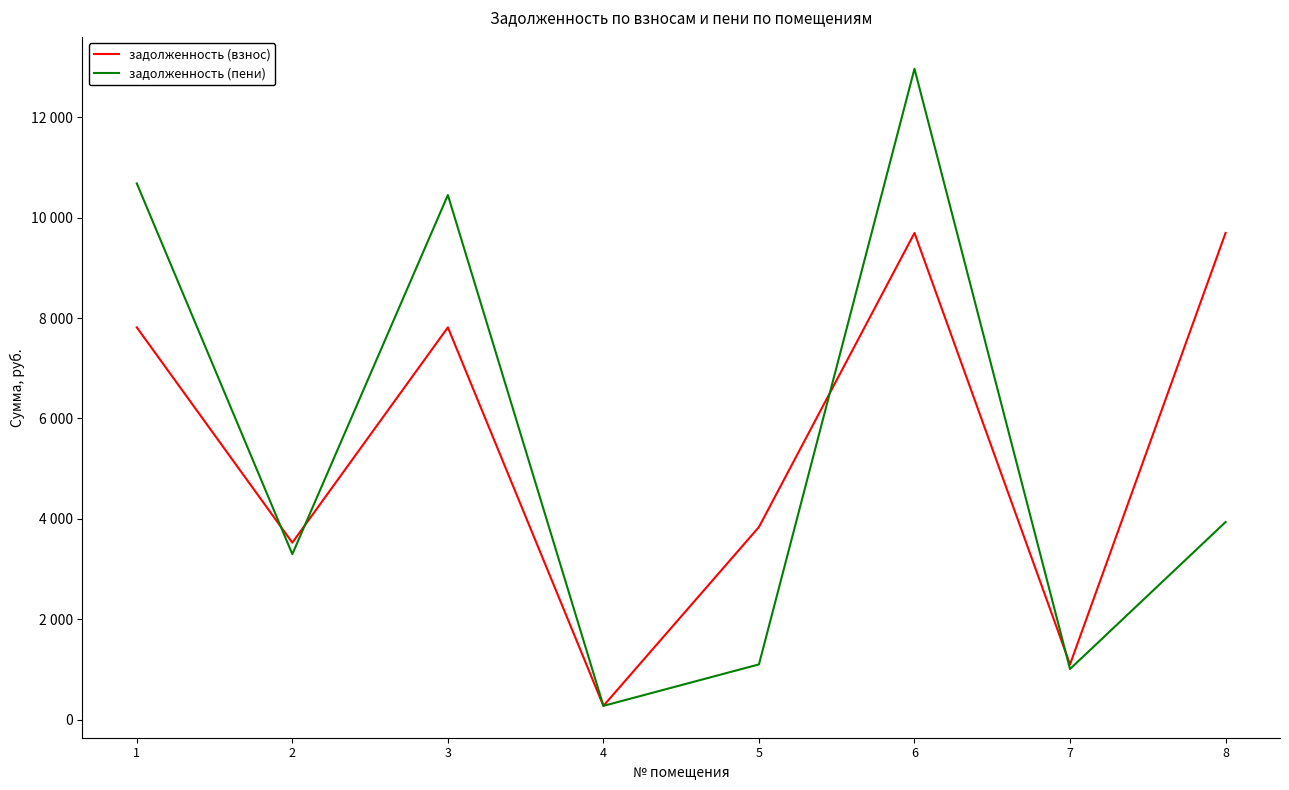

What is the difference between the highest and lowest values at 1?

2868.5